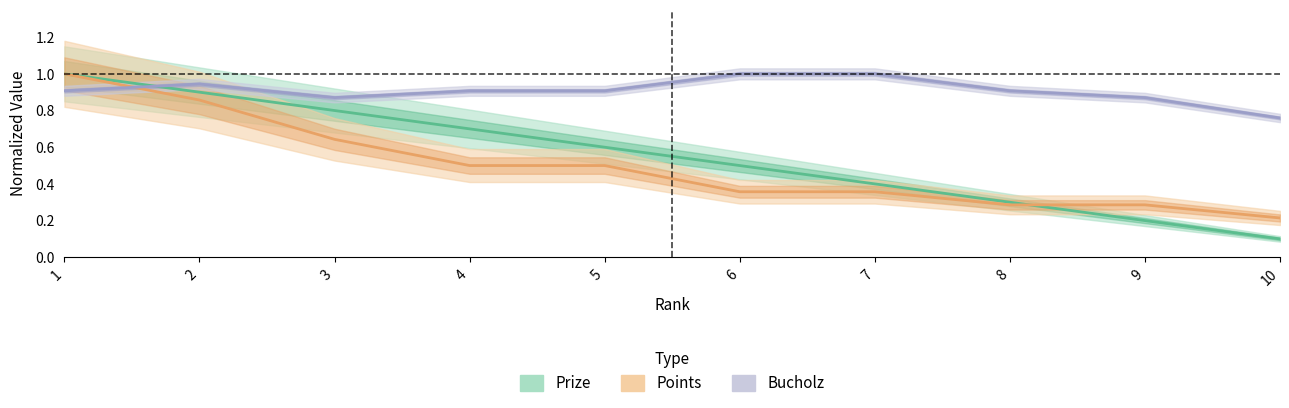

Reading left to right, transcribe all the data shown in this chart.

Prize: 1.0	0.9	0.8	0.7	0.6	0.5	0.4	0.3	0.2	0.1
Points: 1.0	0.9	0.6	0.5	0.5	0.4	0.4	0.3	0.3	0.2
Bucholz: 0.9	0.9	0.9	0.9	0.9	1.0	1.0	0.9	0.9	0.8